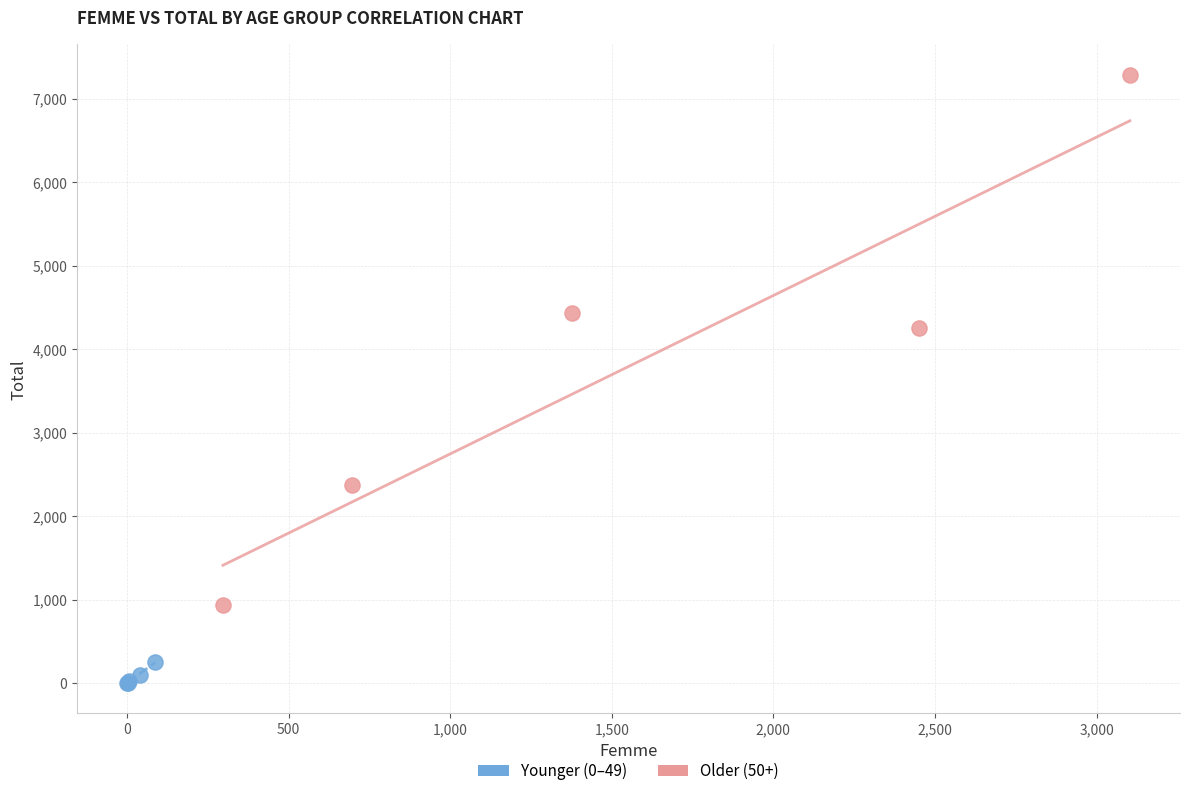

Which series has the largest Y range (max minus min)?

Older (50+)